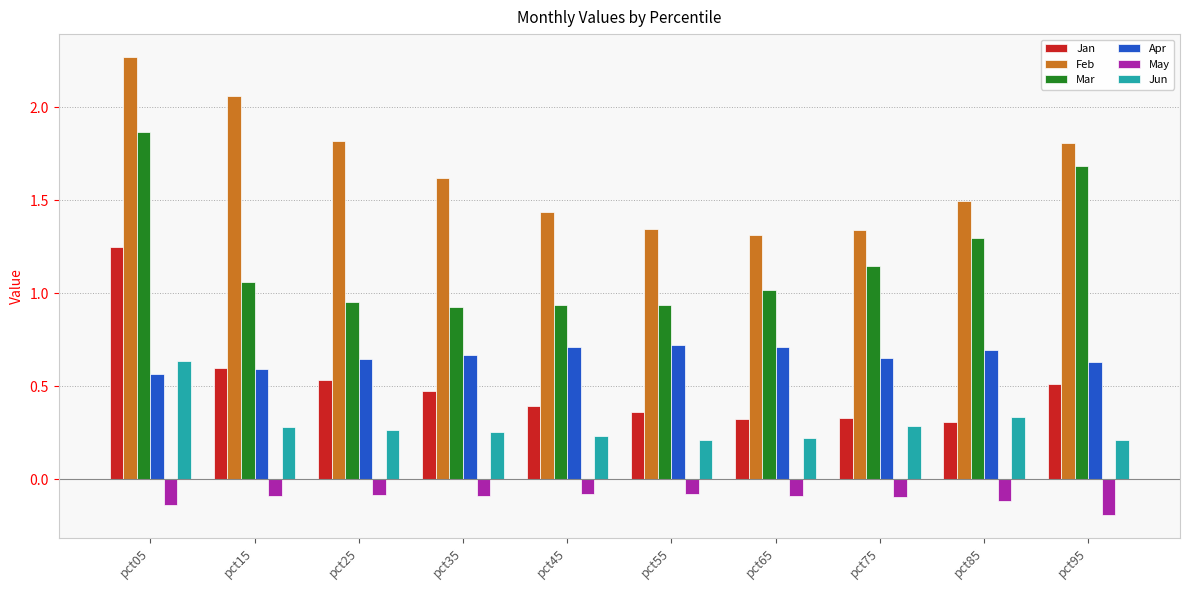

Which label corresponds to the largest value in the chart?

pct05